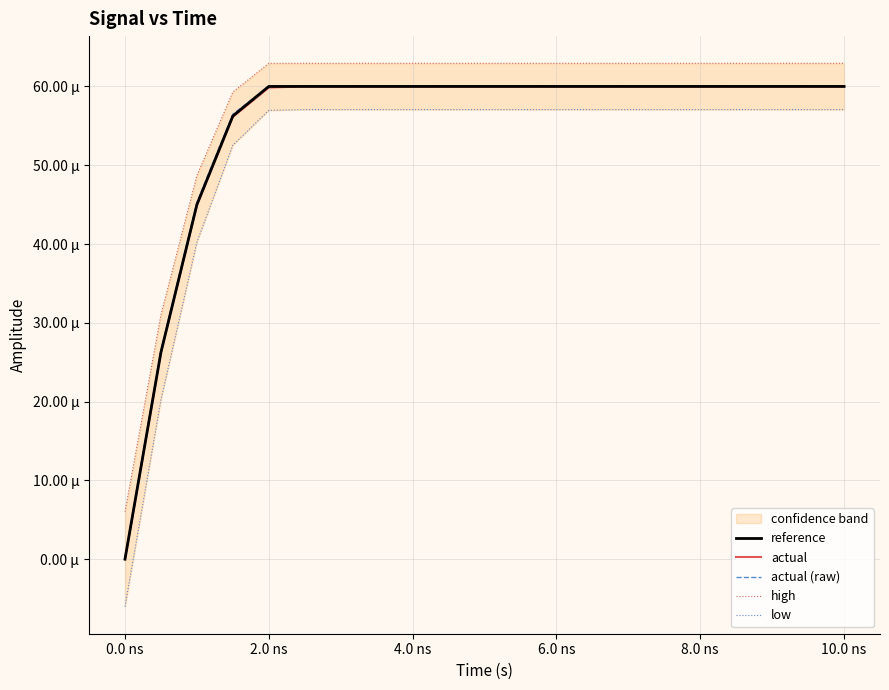

True or false: low and reference cross at least once.

False